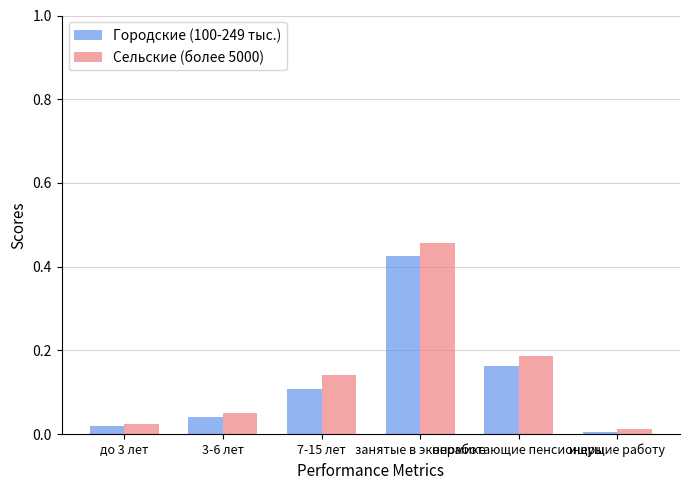

What is the sum of all Городские (100-249 тыс.) values?

0.8